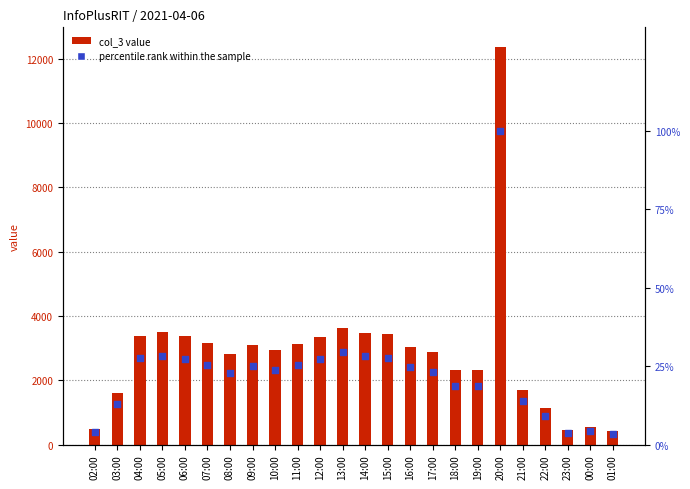

Which series contains the highest Y value?

col_3 value